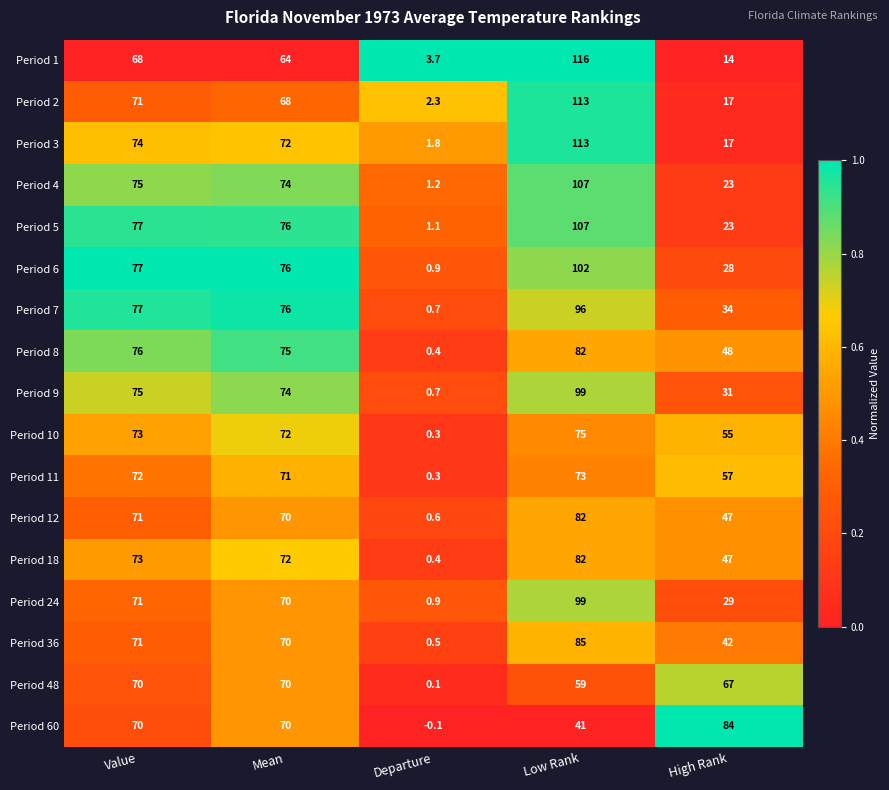

The Period 3 series shows 9.0 at High Rank. True or false?

False